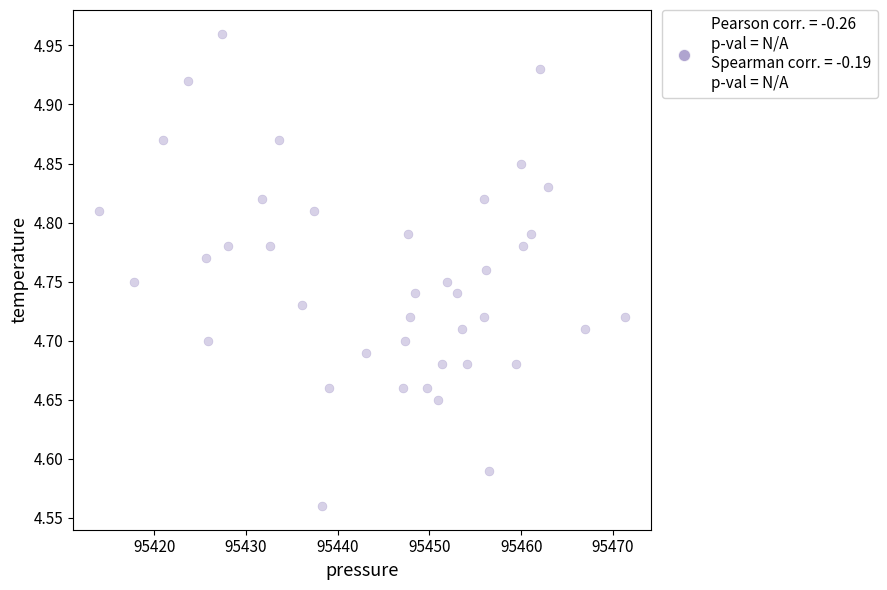

What is the range of X values (max minus min)?

57.3